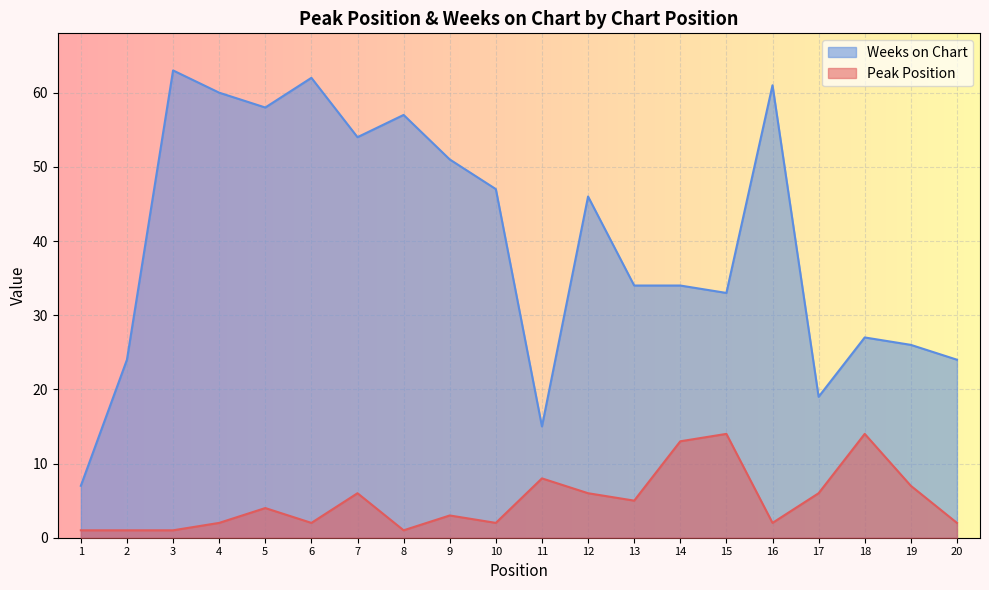

Rank the series at 10 from lowest to highest value.

Peak Position, Weeks on Chart